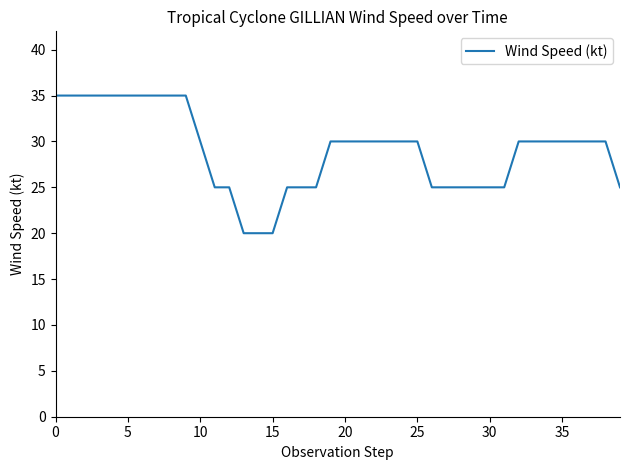

What is the maximum value shown in the chart?

35